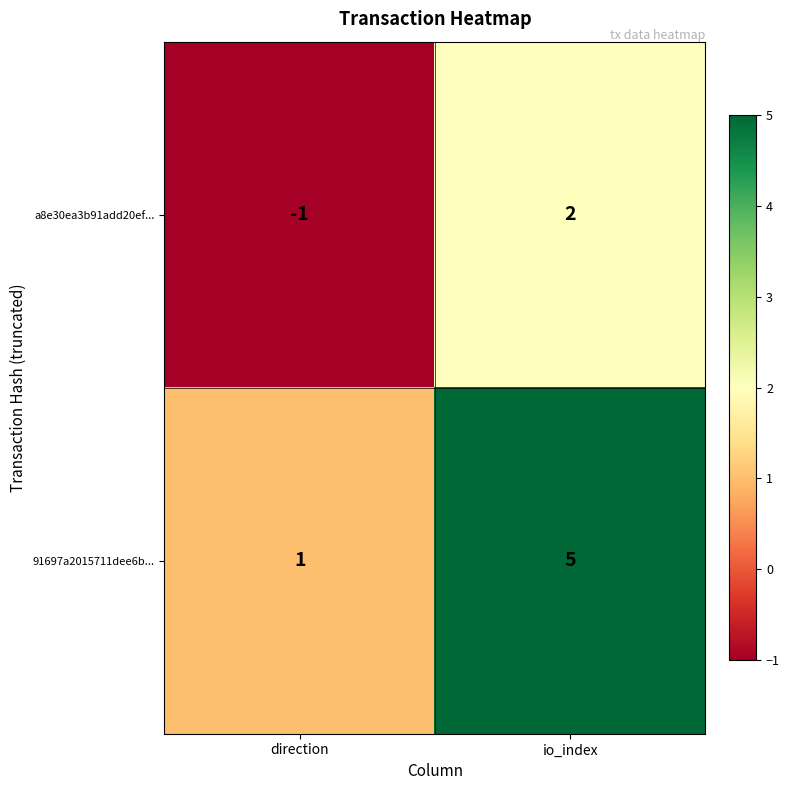

Reading left to right, list all the values displayed in this chart.

a8e30ea3b91add20ef...: -1	2
91697a2015711dee6b...: 1	5